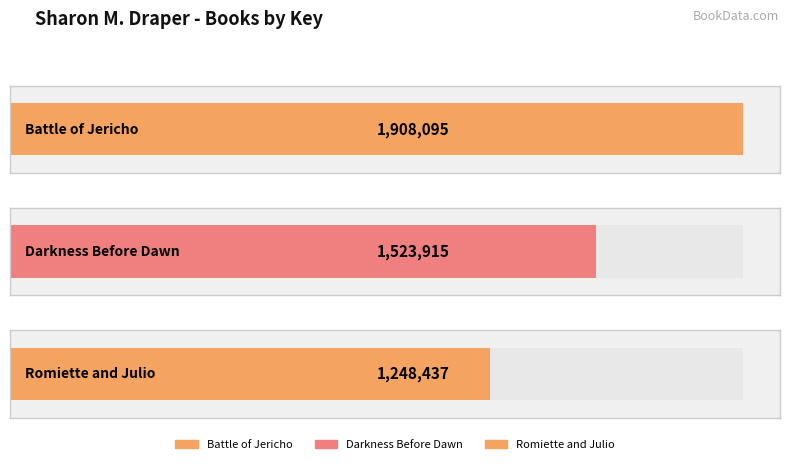

List the labels in order of value, largest first.

Battle of Jericho, Darkness Before Dawn, Romiette and Julio